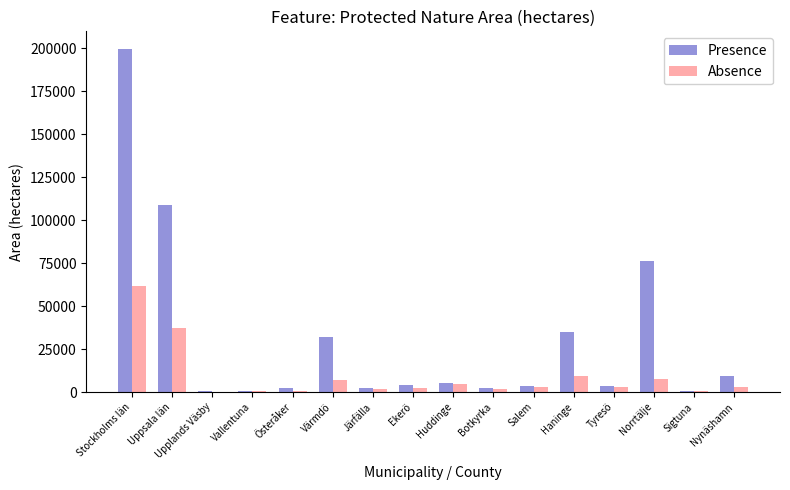

What is the sum of all Absence values?

146016.3